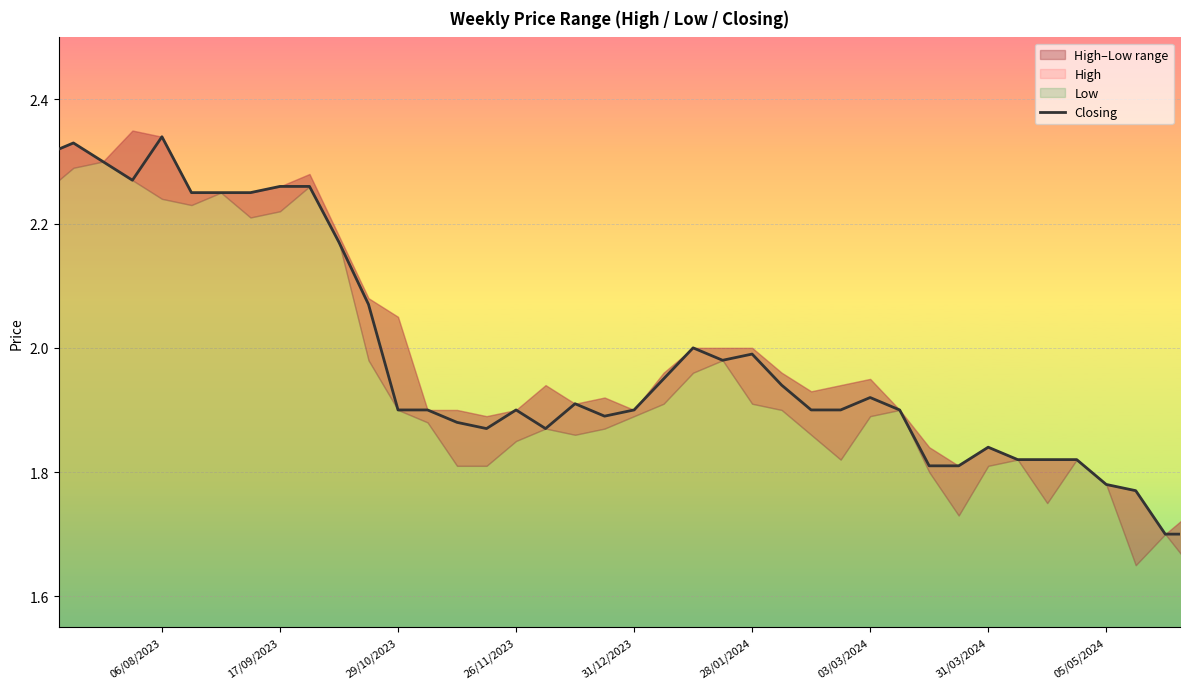

The value at 22 is 3.2. True or false?

False